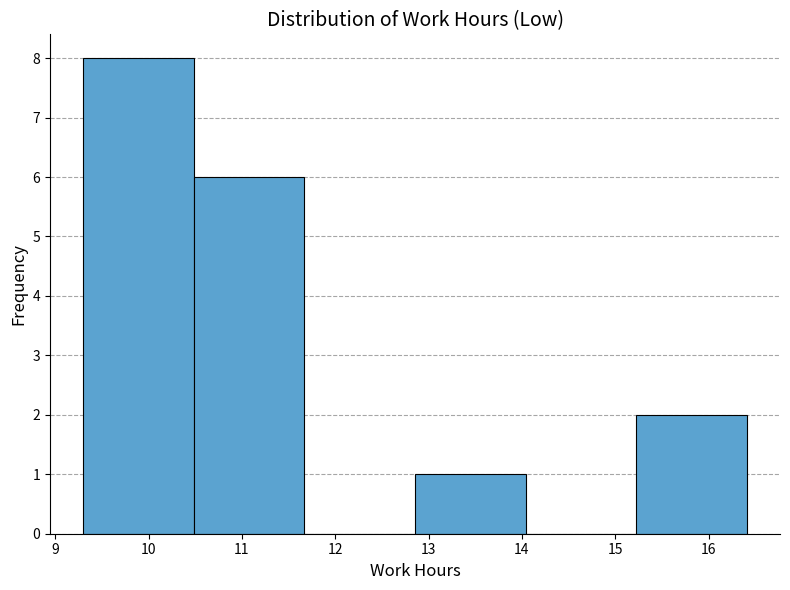

Reading left to right, list every bar in this chart as the range it spans on the x-axis followed by its height. Neither the bar edges nor the heights are printed on the chart, so give them approximately, as read against the axes.

9.3 to 10.5: 8
10.5 to 11.7: 6
11.7 to 12.9: 0
12.9 to 14.0: 1
14.0 to 15.2: 0
15.2 to 16.4: 2